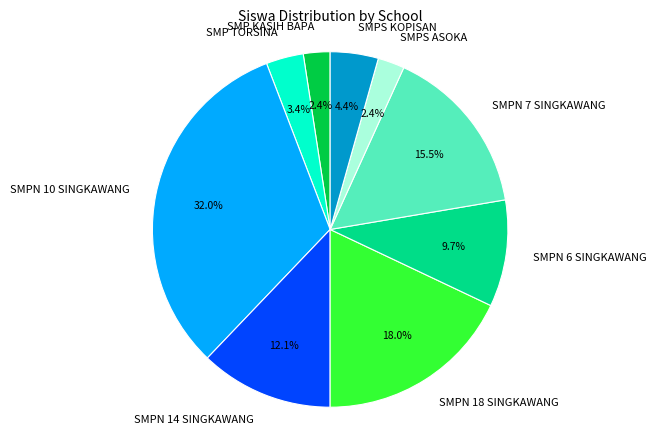

Is there any slice that represents more than half of the pie?

No